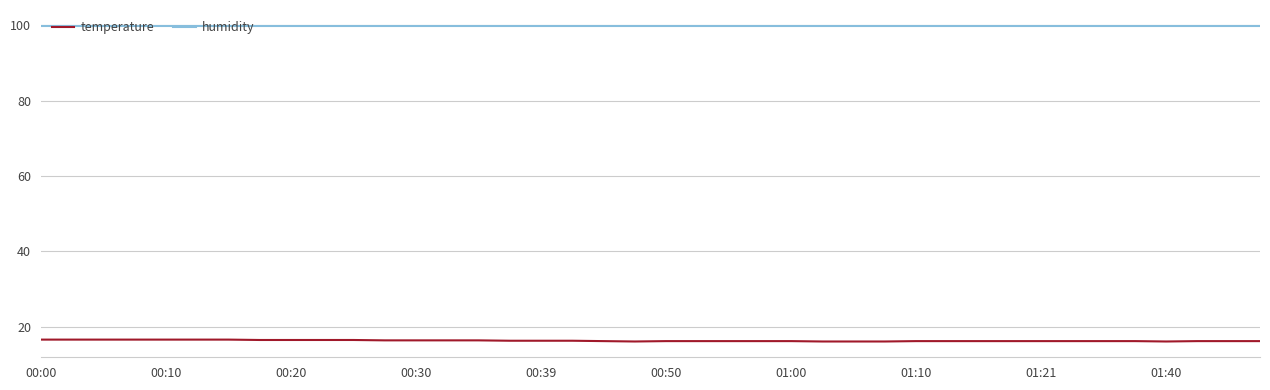

Which series has the largest range (max minus min)?

temperature